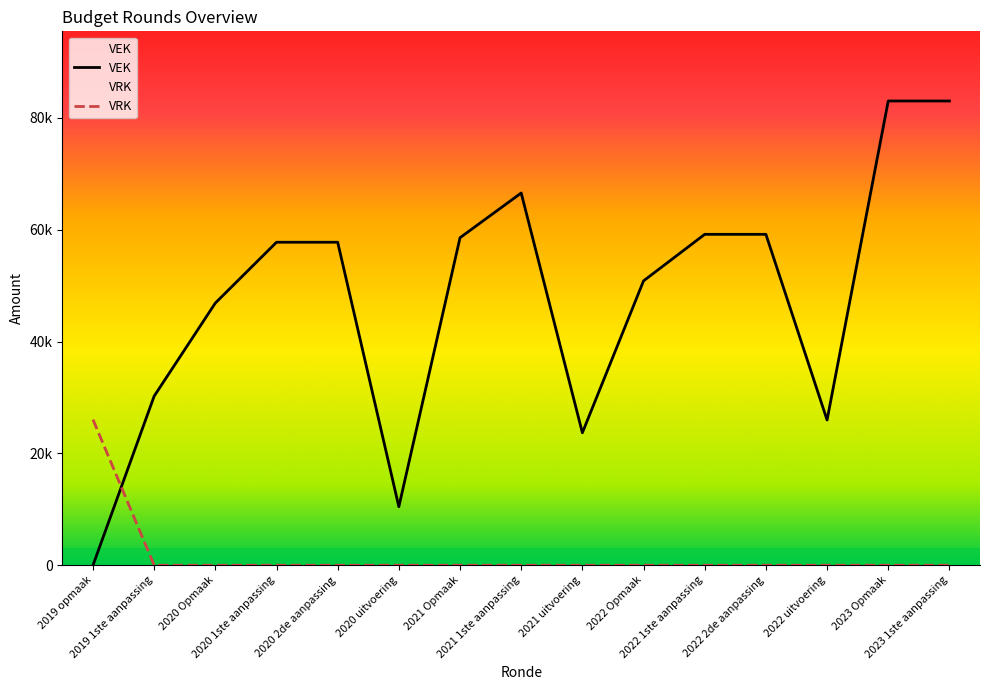

What is the difference between the highest and lowest values at 2022 uitvoering?

25979